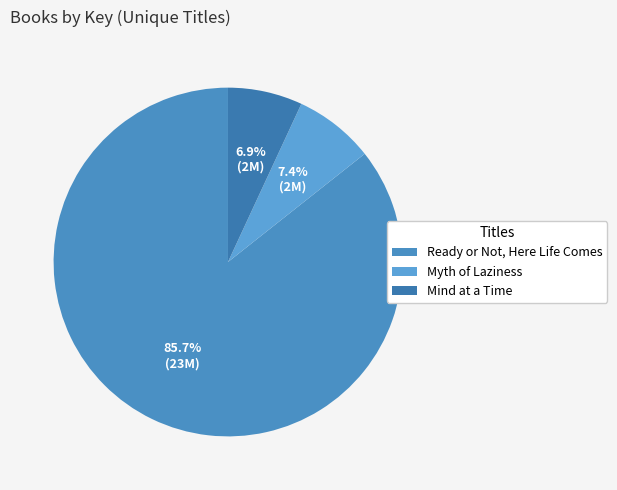

What is the largest slice in the pie chart?

Ready or Not, Here Life Comes